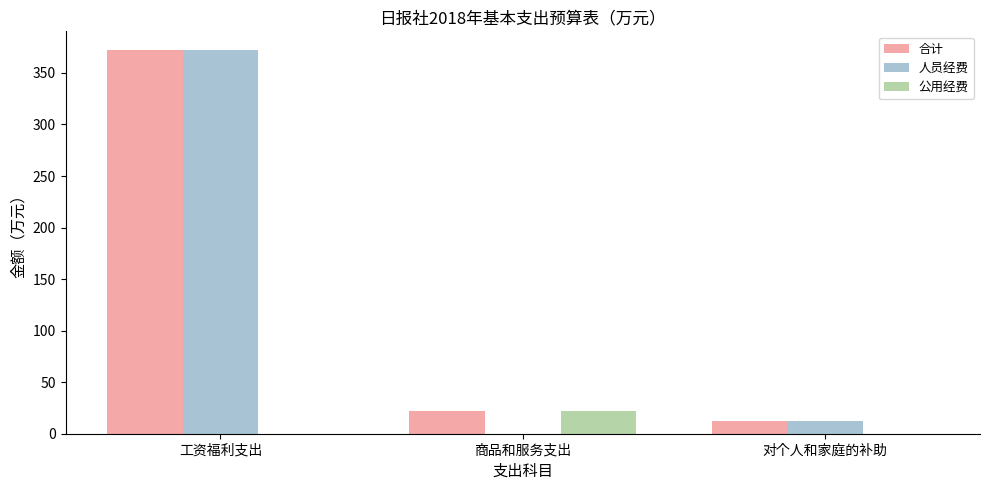

True or false: 公用经费 has a value of 22.5 at 商品和服务支出.

True